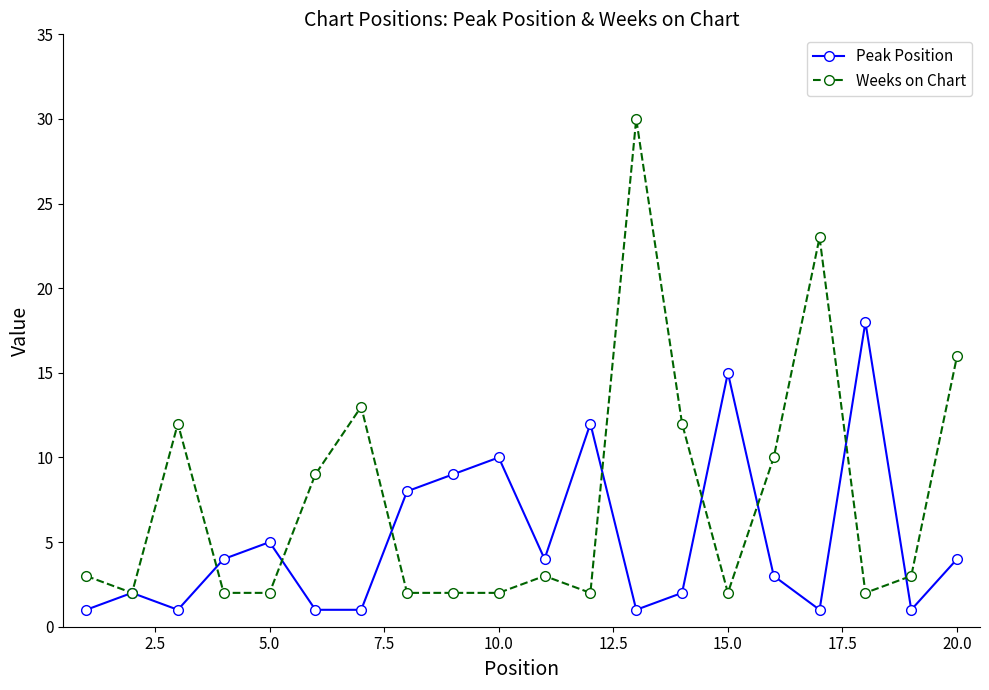

How many lines are shown in the chart?

2